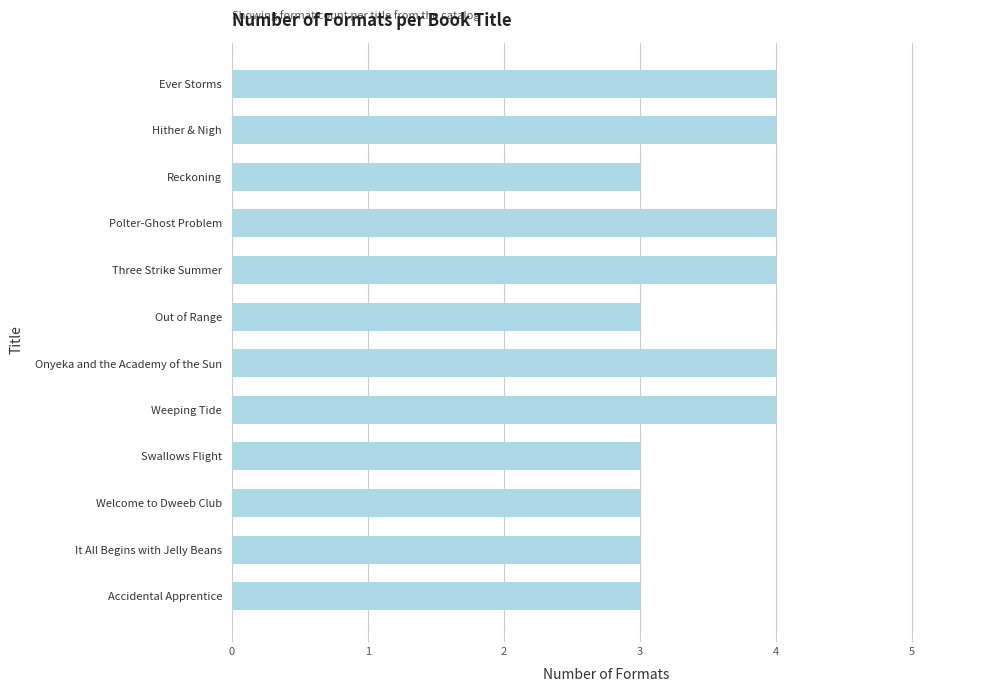

Is it true that the value at Swallows Flight is 3?

True